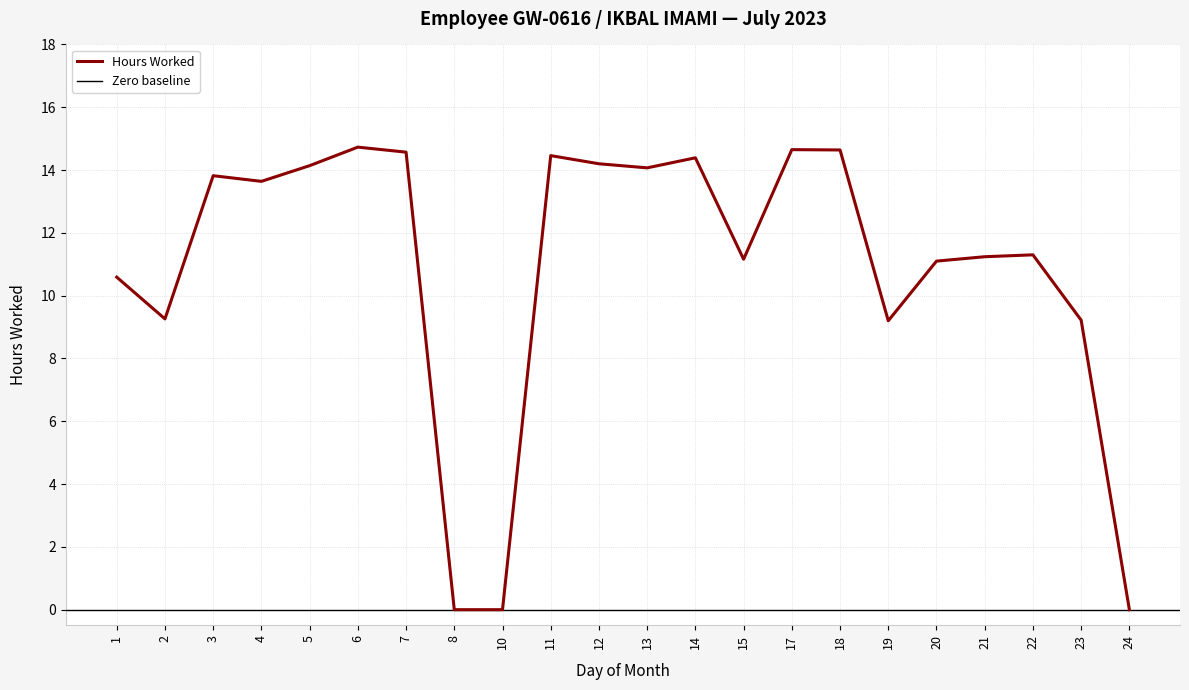

Reading right to left, what are all the values shown in this chart?

0.0	9.2	11.3	11.2	11.1	9.2	14.6	14.7	11.2	14.4	14.1	14.2	14.5	0.0	0.0	14.6	14.7	14.1	13.6	13.8	9.3	10.6